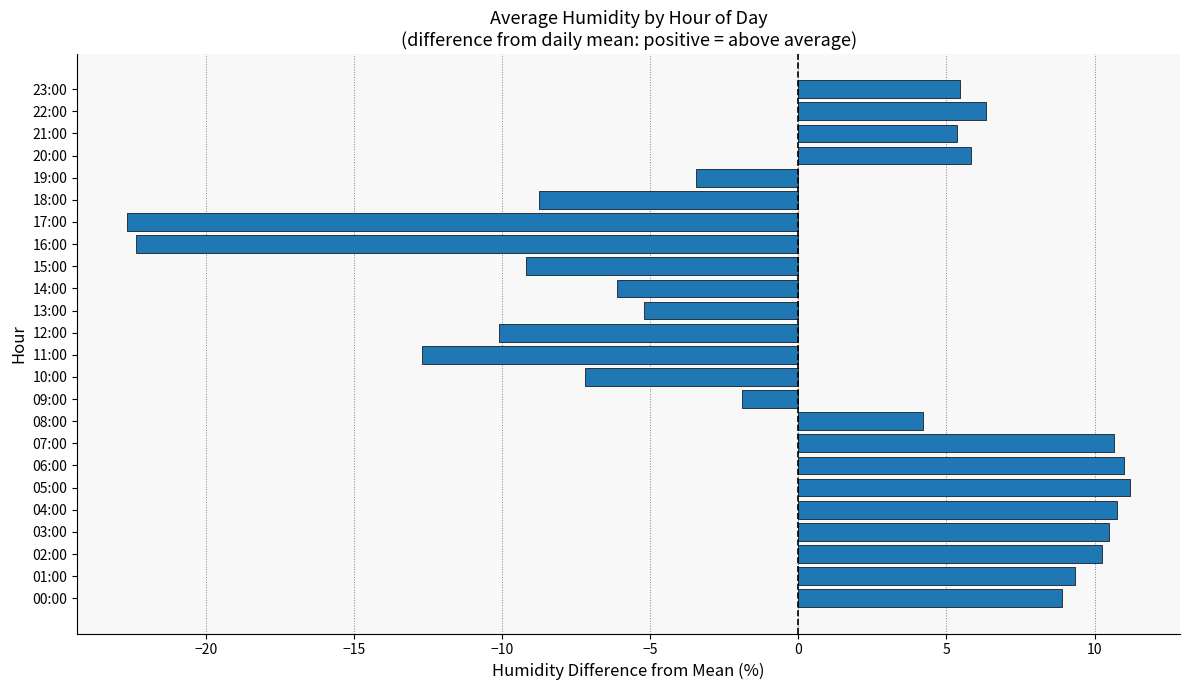

How many categories are shown in the chart?

24